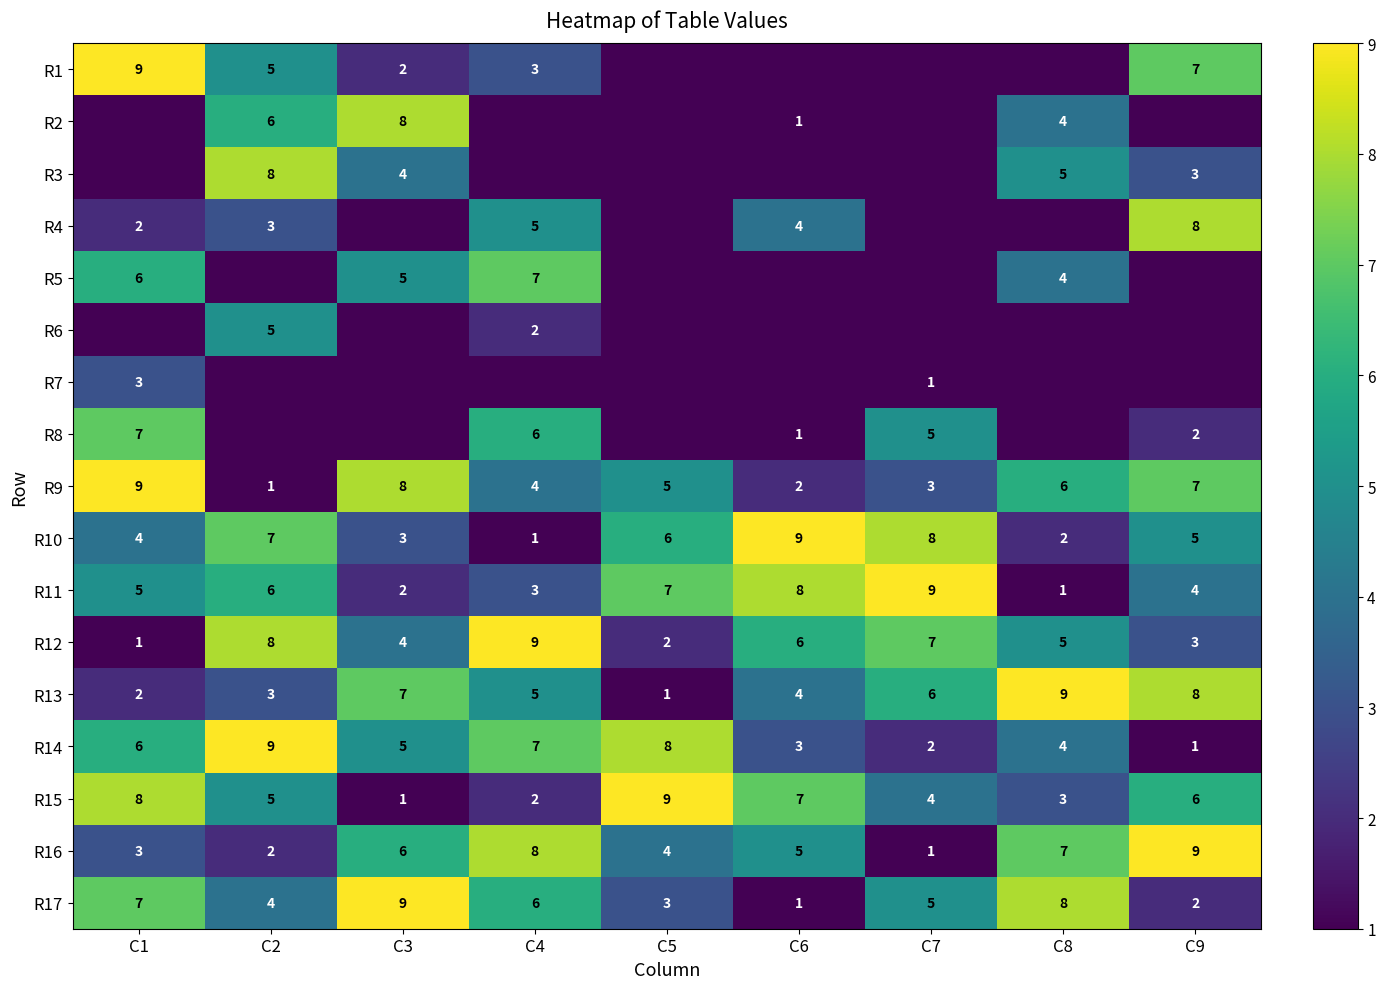

Where does the R12 series first go above 5?

C2